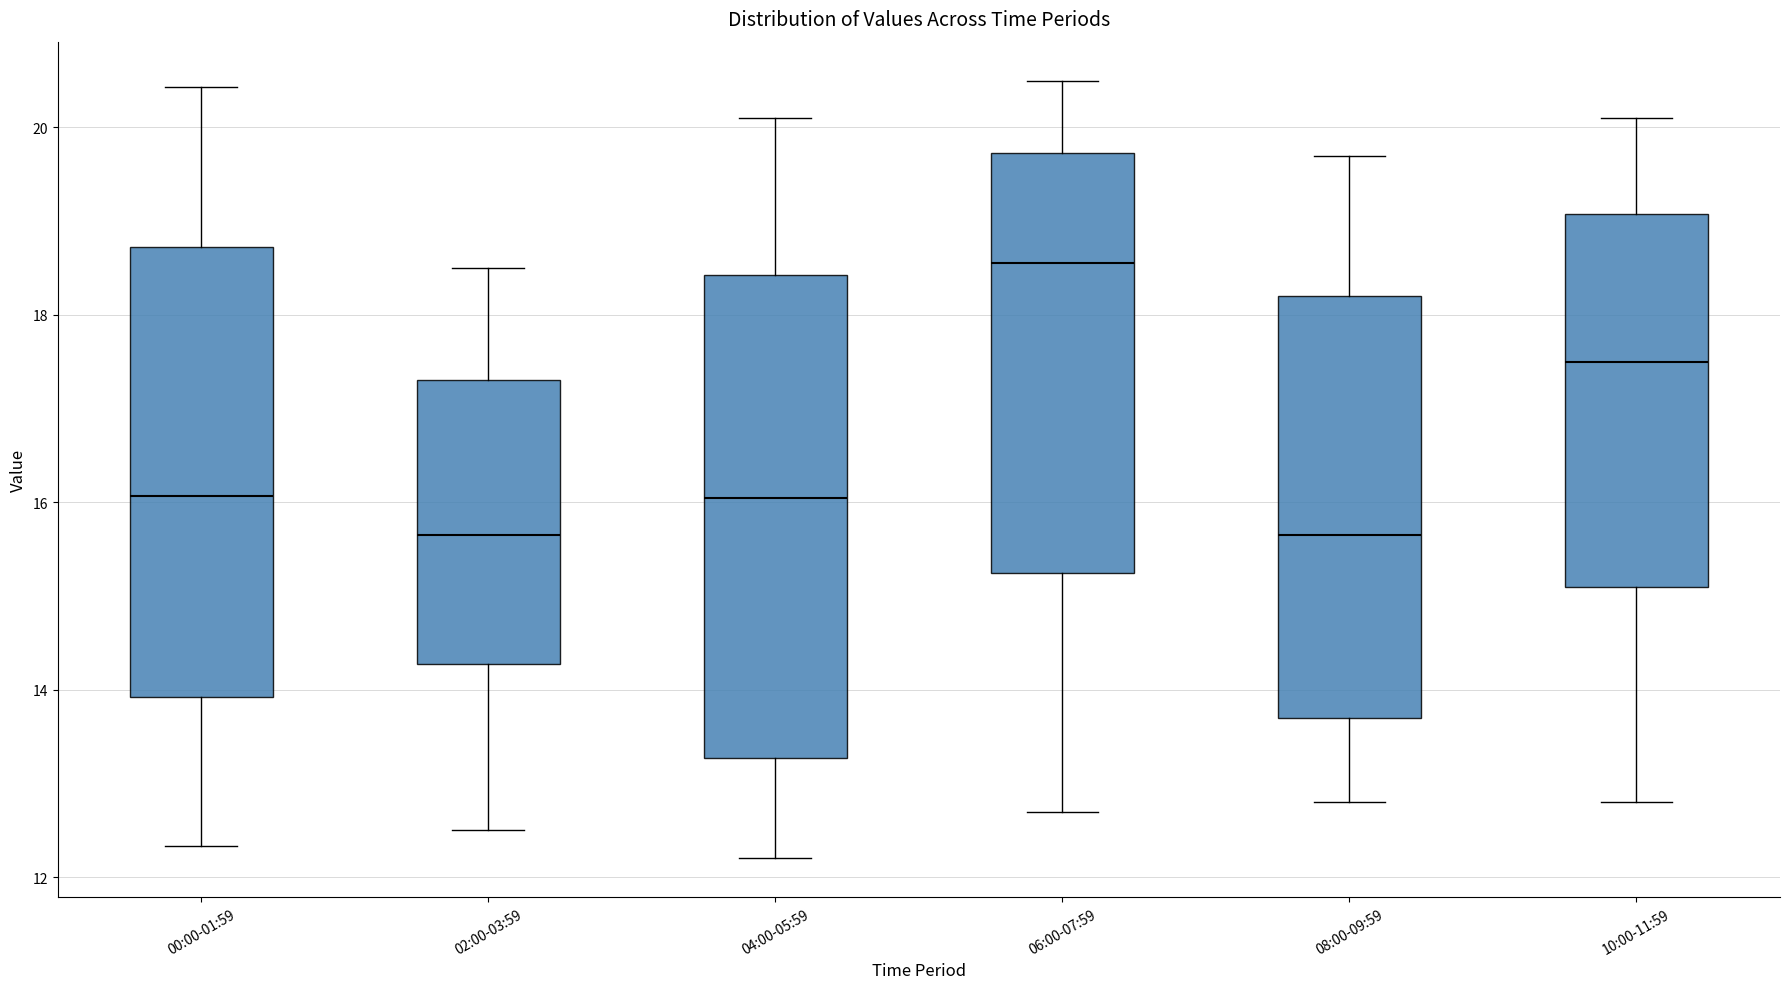

Comparing the boxes themselves (not the whiskers), which one is the tallest?

04:00-05:59